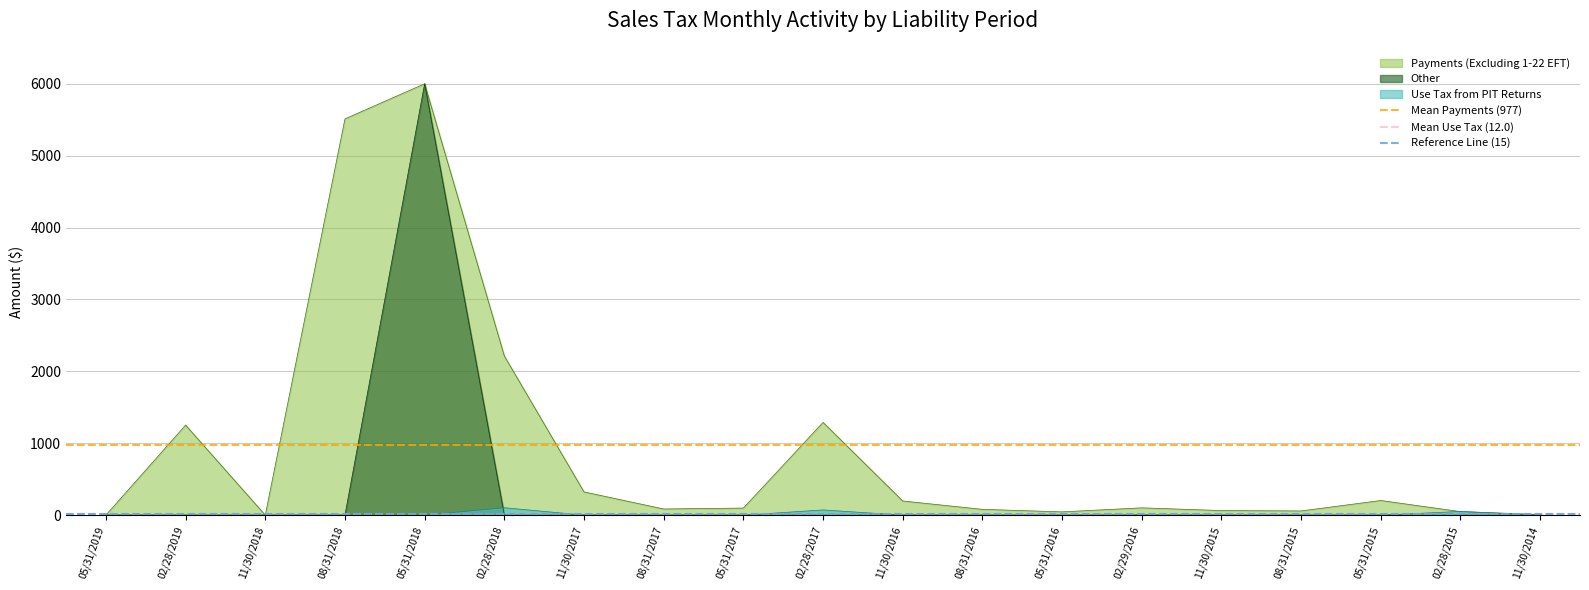

Is it true that Use Tax from PIT Returns equals 0.0 at 05/31/2018?

True